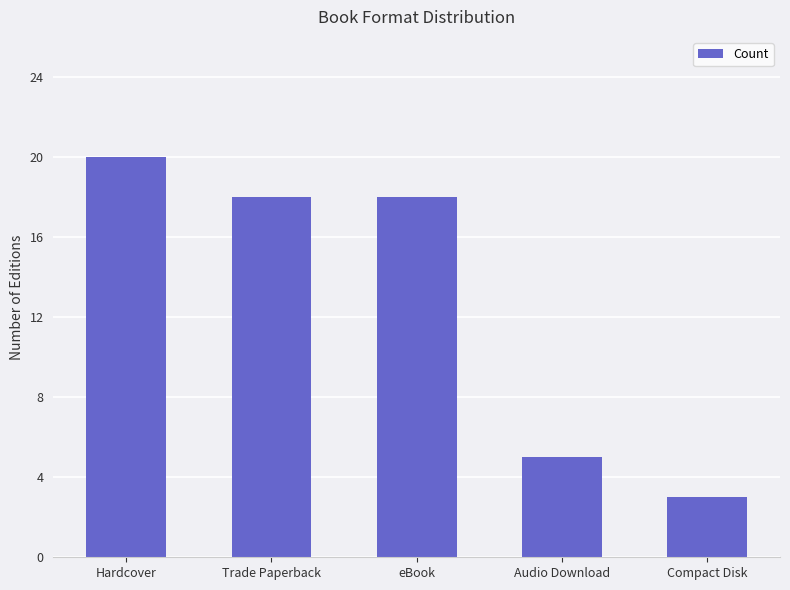

Does the chart contain any negative values?

No